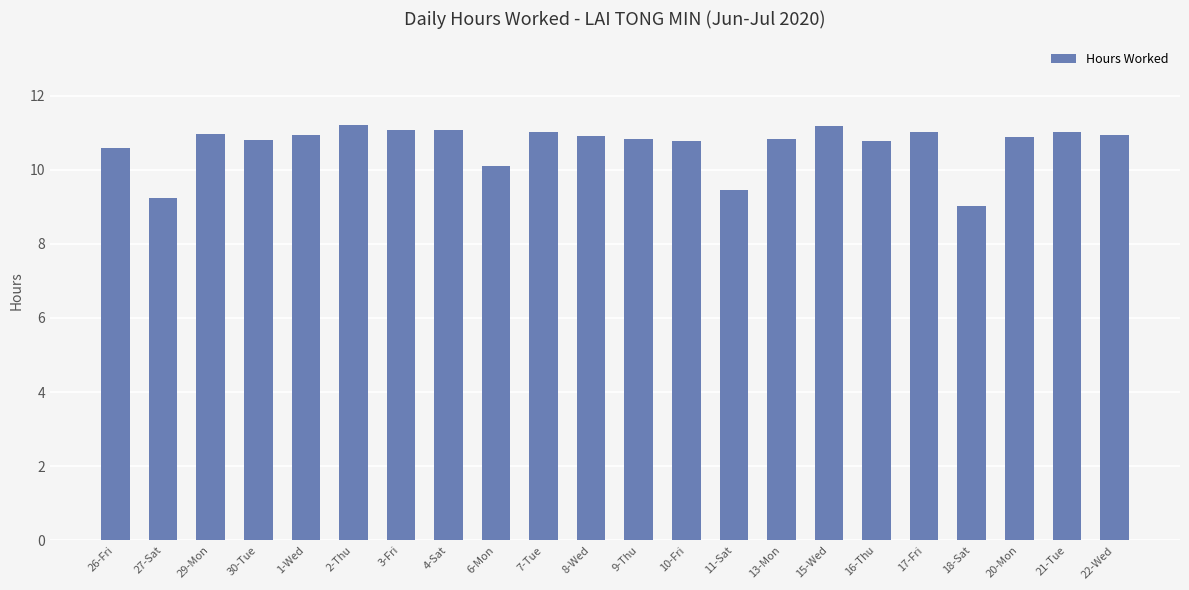

What is the label of the 18th bar from the right?

1-Wed